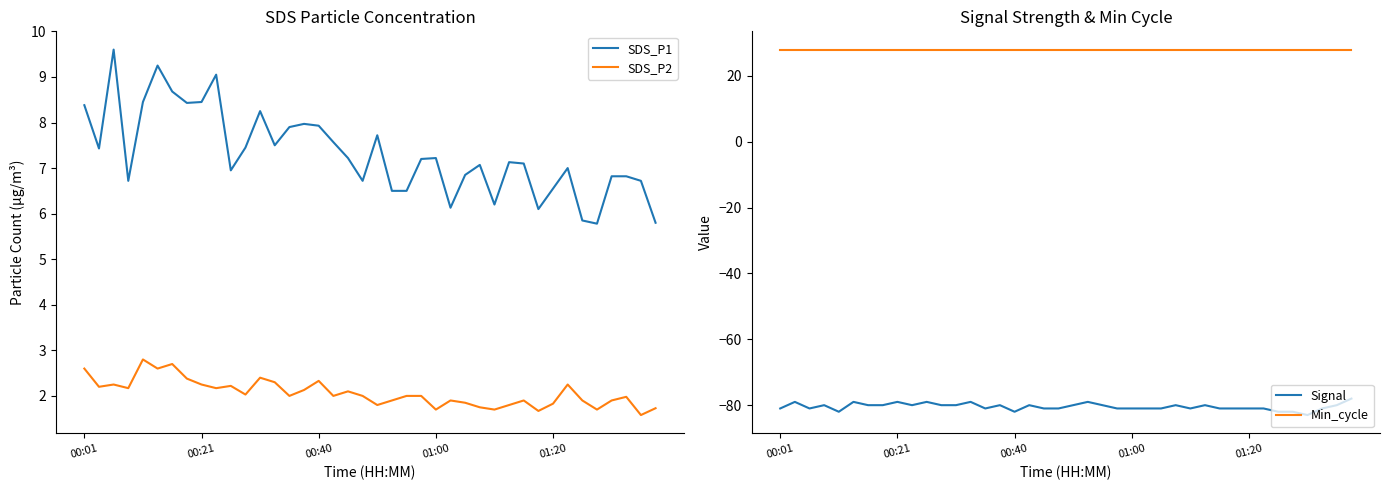

True or false: SDS_P2 and Signal cross at least once.

False